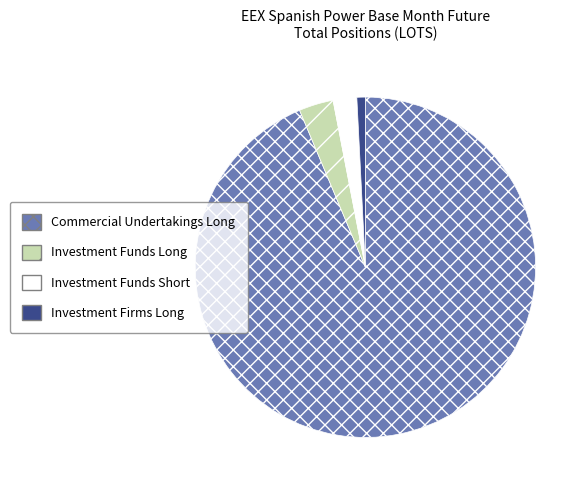

Which has a higher value, Investment Funds Long or Investment Funds Short?

Investment Funds Long